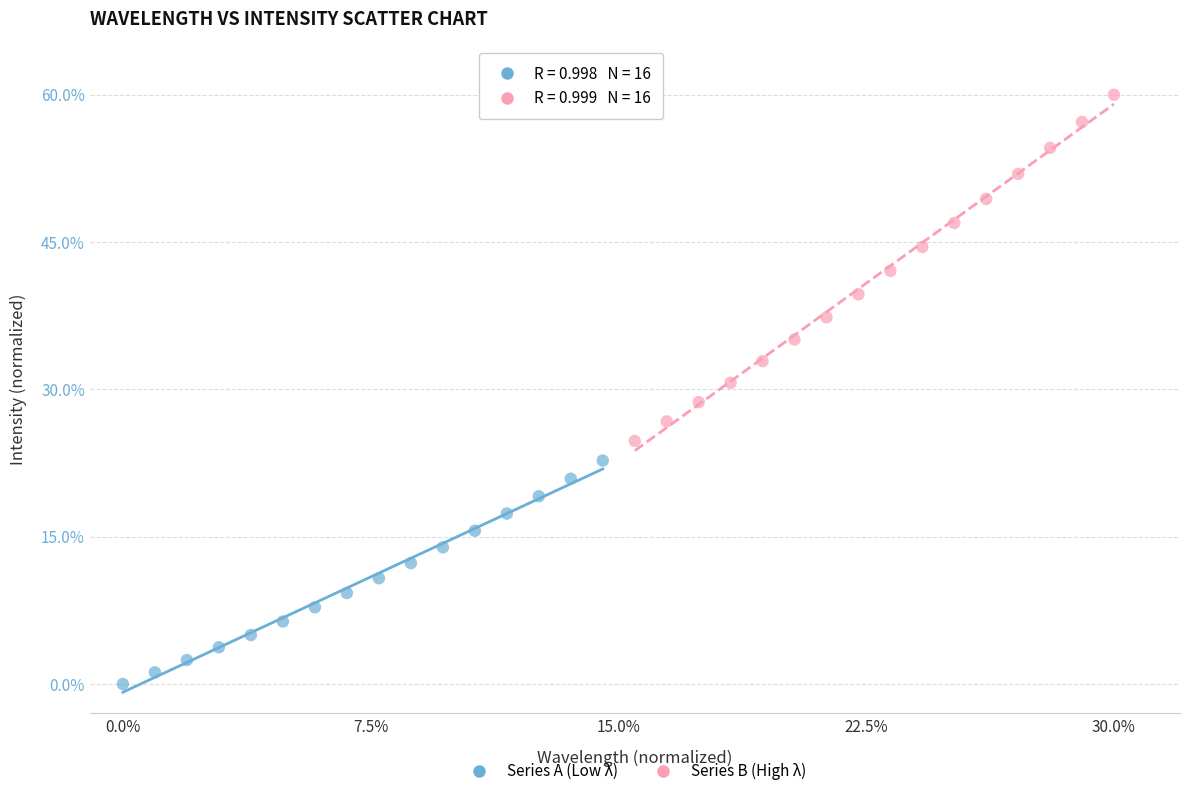

Which series has the largest Y range (max minus min)?

Series B (High λ)